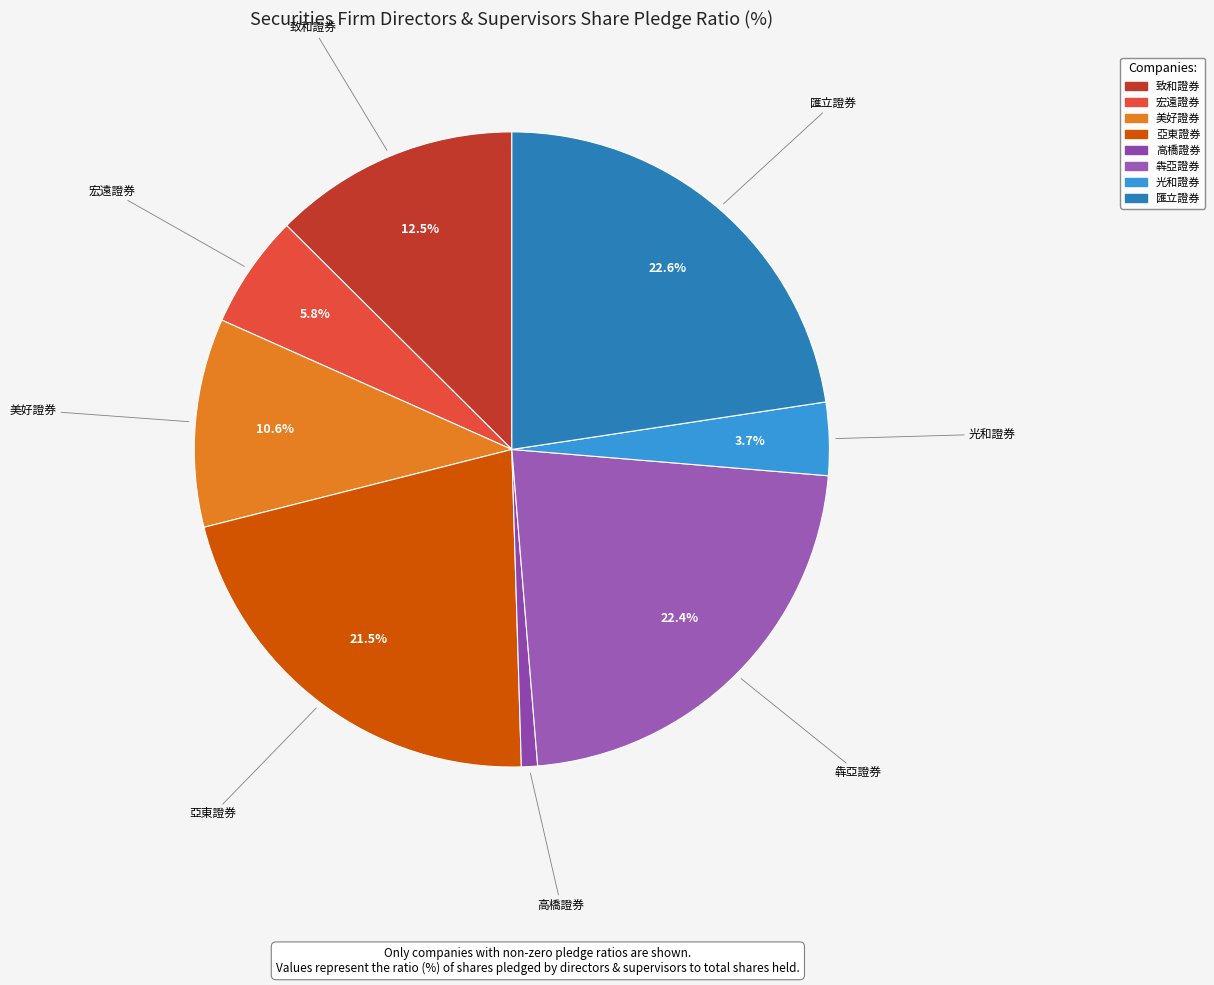

Count the number of slices in the pie.

8